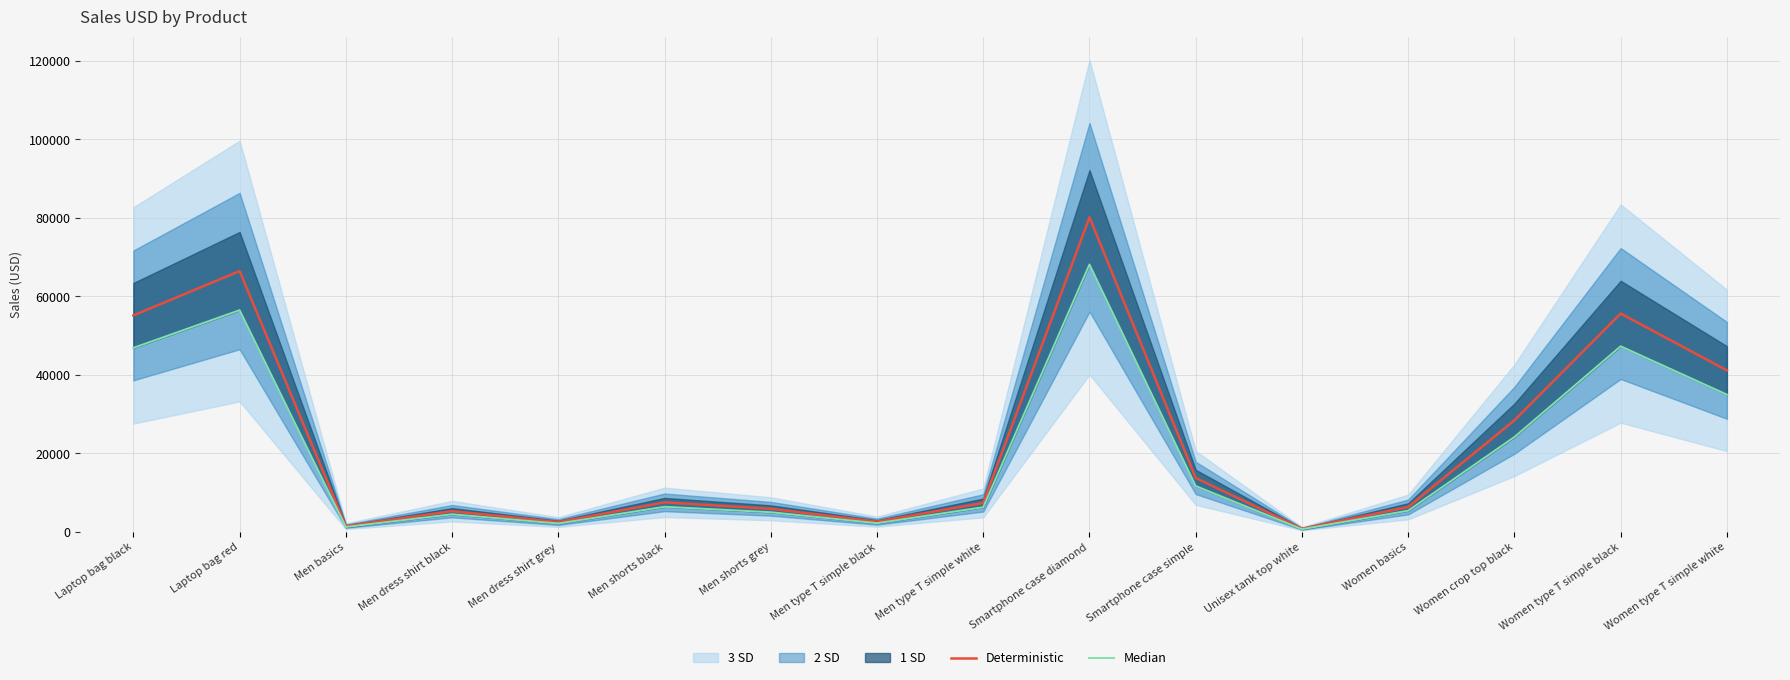

True or false: Deterministic has a value of 2480.0 at Men dress shirt grey.

True